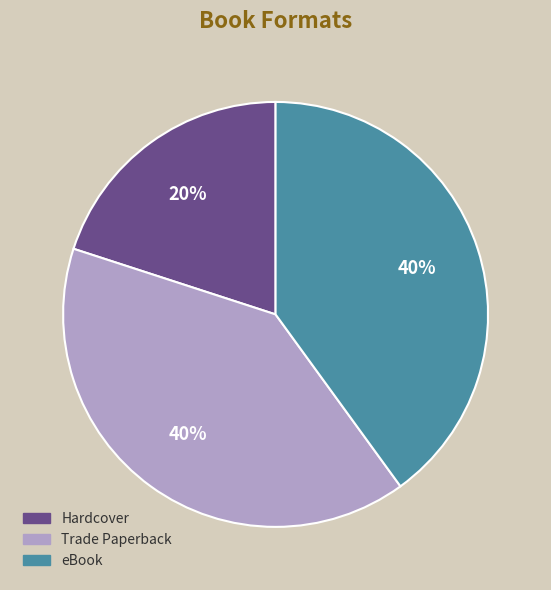

Which has a higher value, Trade Paperback or Hardcover?

Trade Paperback